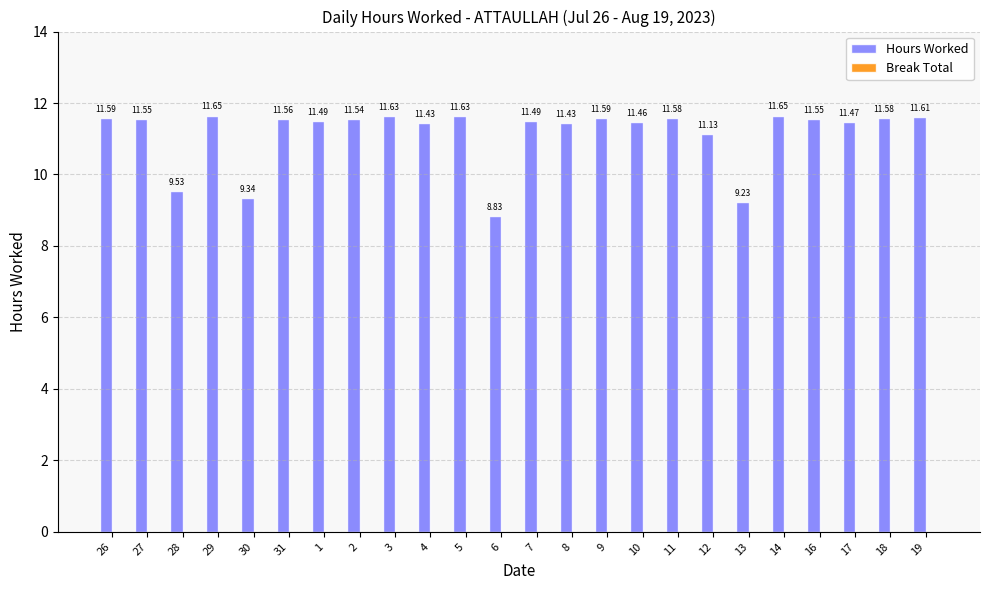

Which has a higher value, 18 or 5?

5